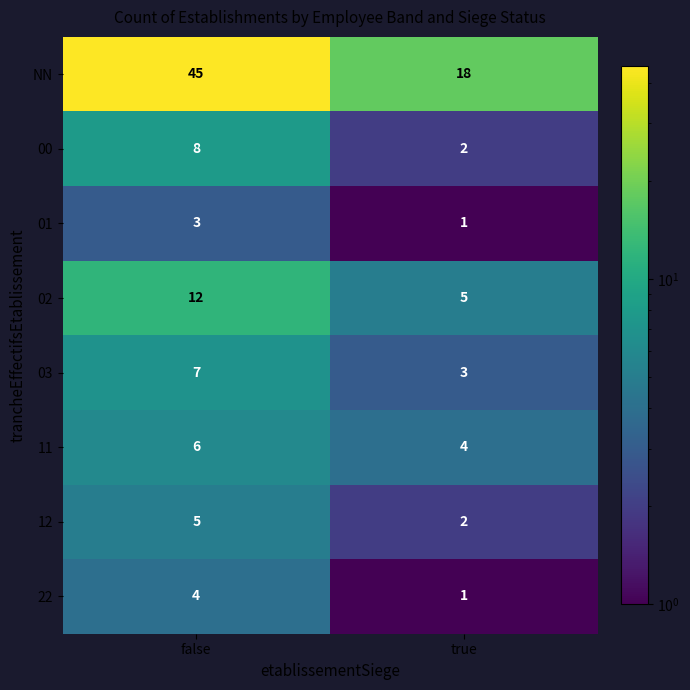

Is it true that 00 equals 3 at true?

False